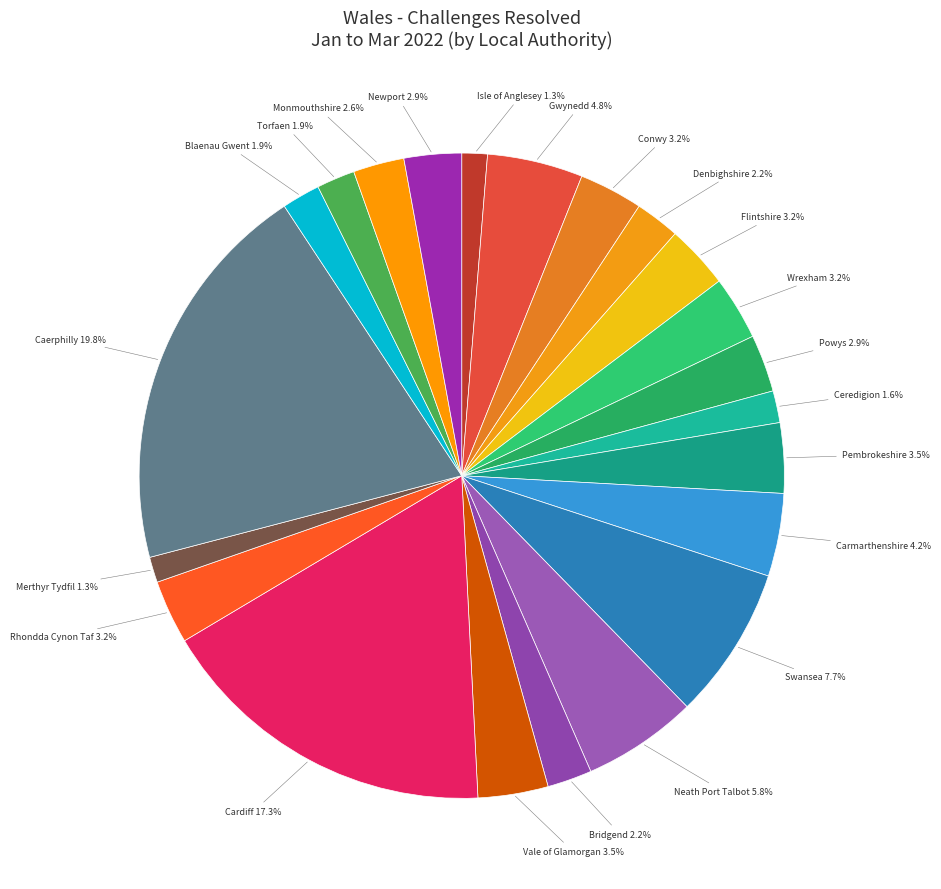

Count the number of slices in the pie.

22